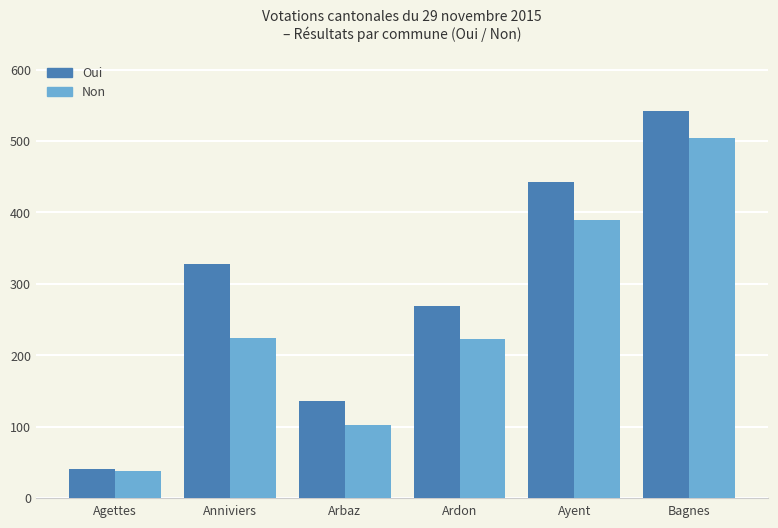

The Non series shows 223 at Ardon. True or false?

True